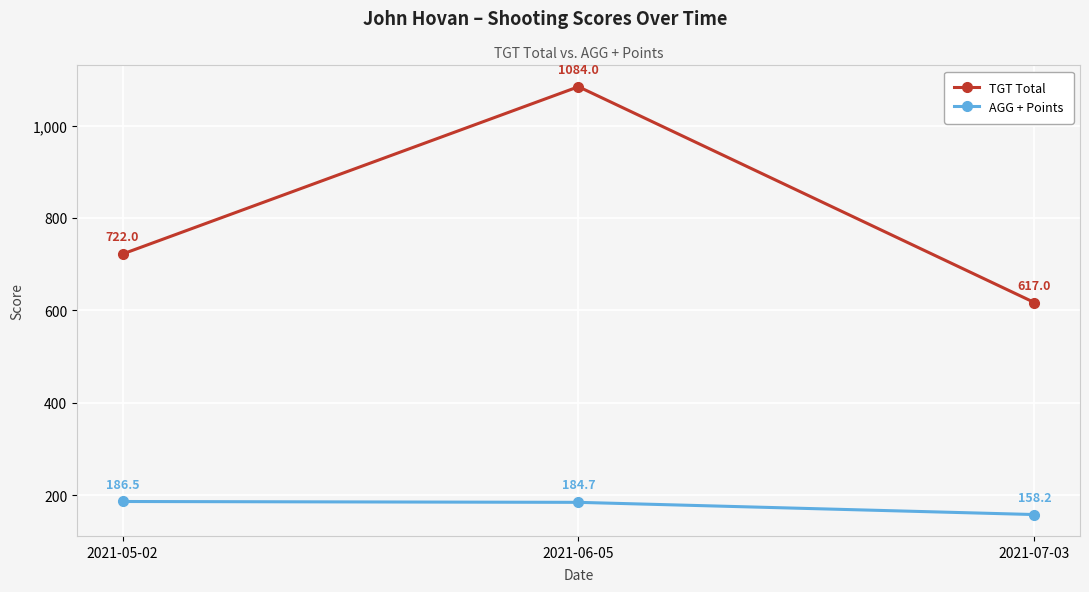

Does the chart have visible grid lines?

Yes